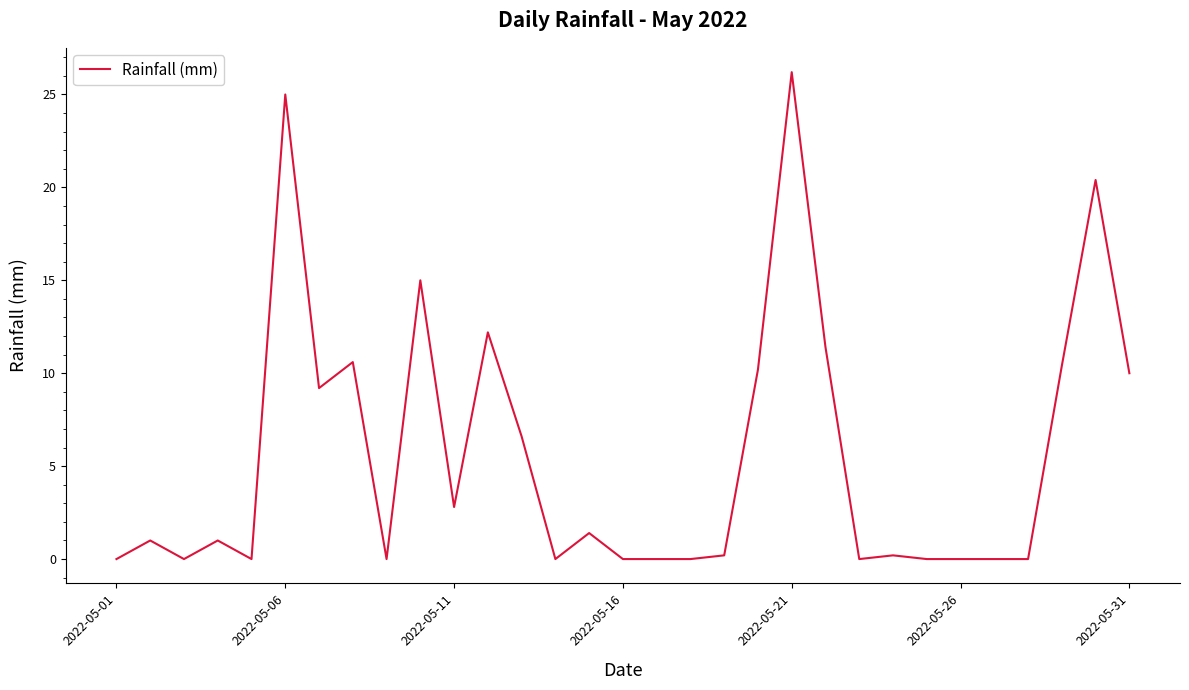

What is the greatest value displayed?

26.2